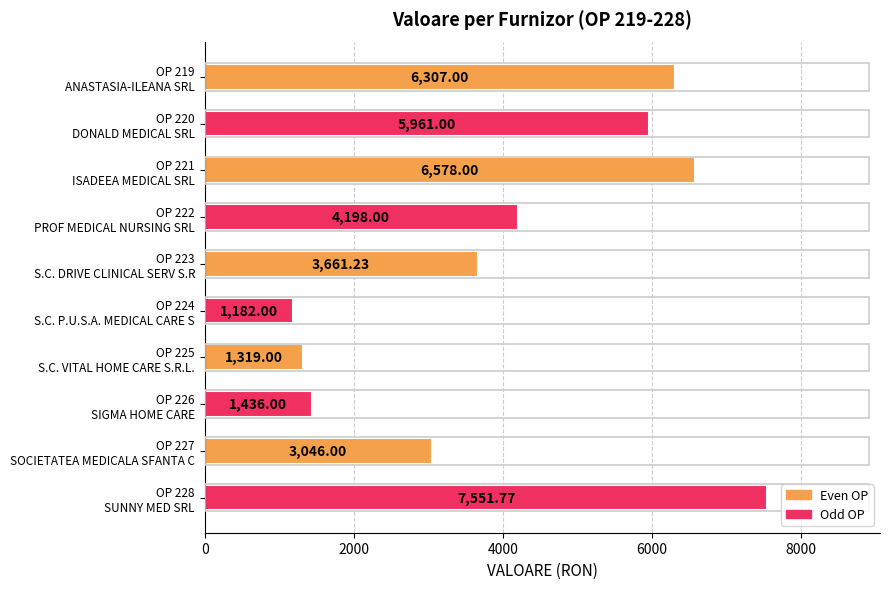

What is the minimum value shown in the chart?

1182.0